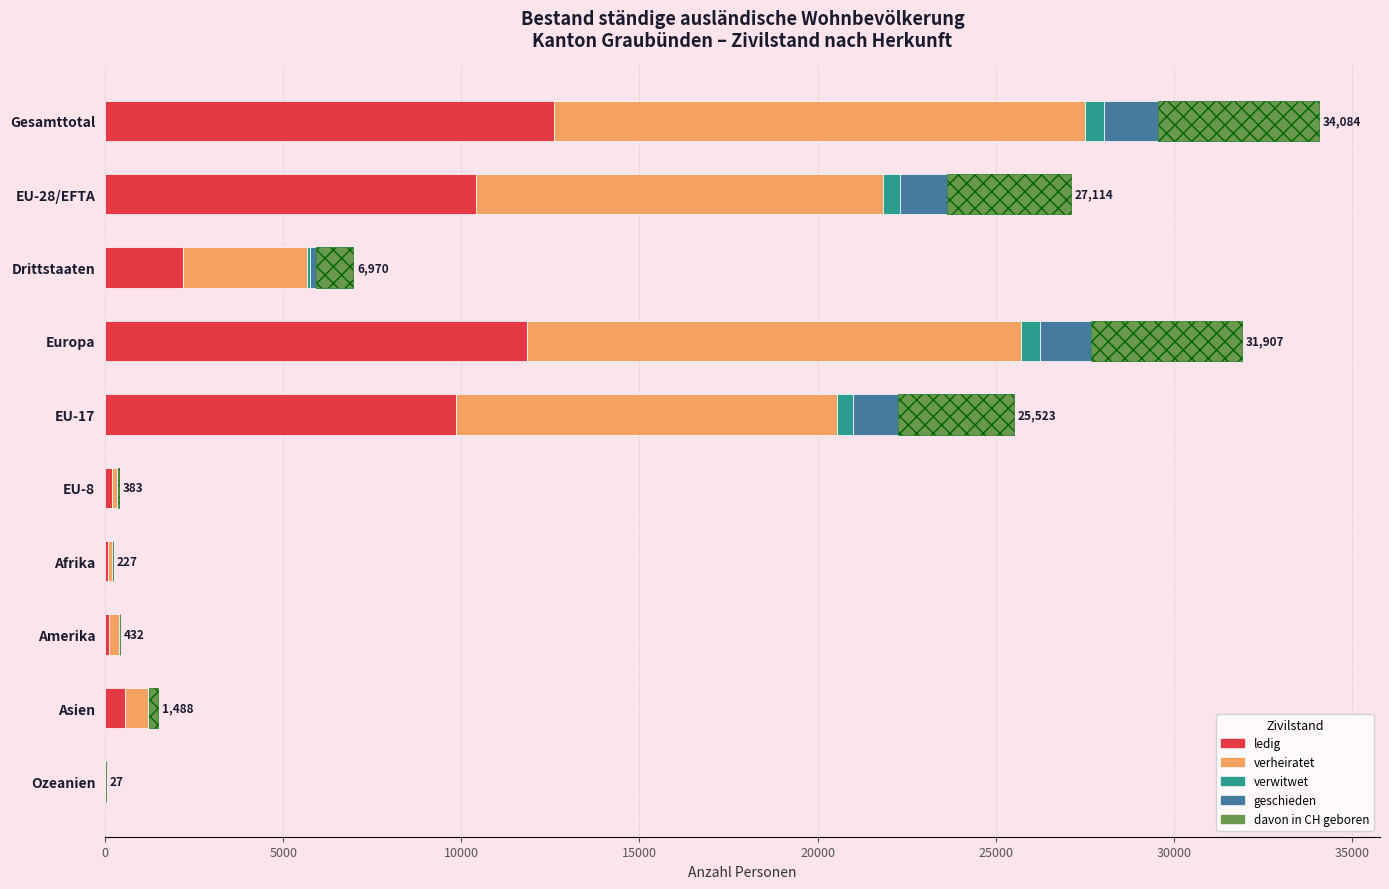

Reading right to left, list all the values displayed in this chart.

ledig: 7	557	118	90	183	9860	11831	2180	10424	12604
verheiratet: 19	637	266	102	154	10677	13874	3498	11400	14898
verwitwet: 0	5	4	4	5	460	530	62	481	543
geschieden: 1	21	34	12	25	1272	1451	180	1340	1520
davon in CH geboren: 0	268	10	19	16	3254	4221	1050	3469	4519